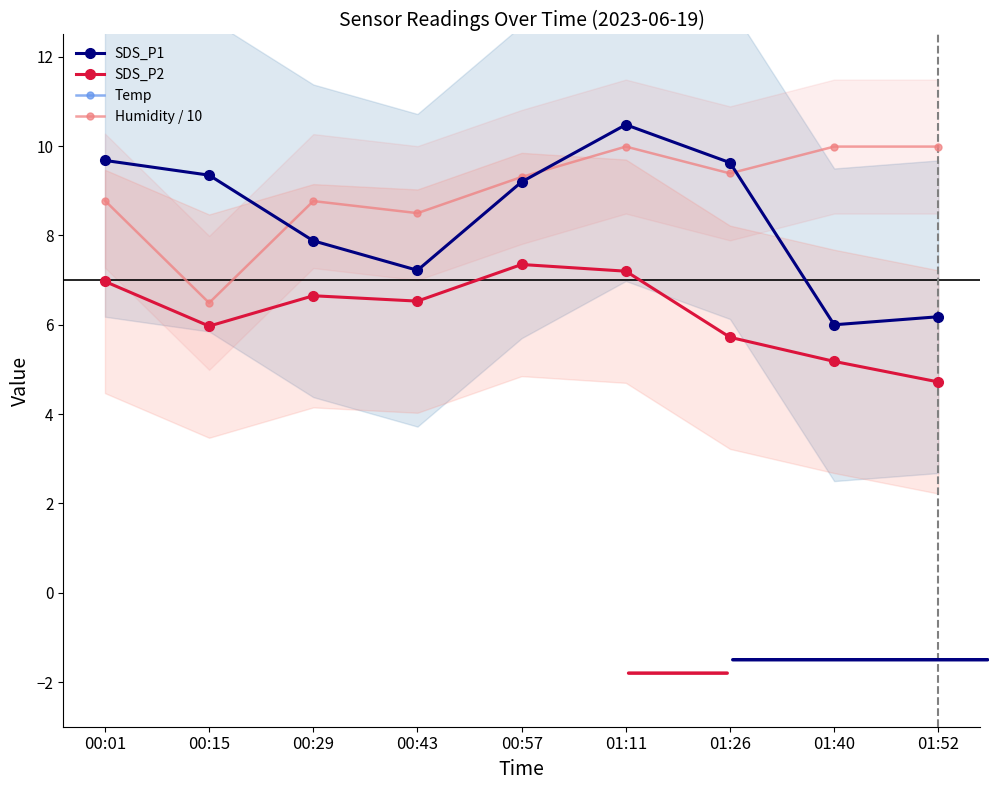

What position from the left is 00:01?

1